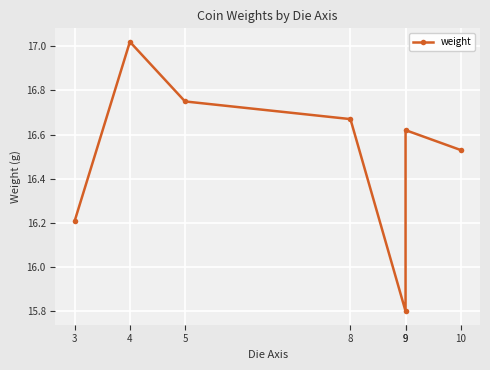

What is the change in value from 5 to 9?

-0.9